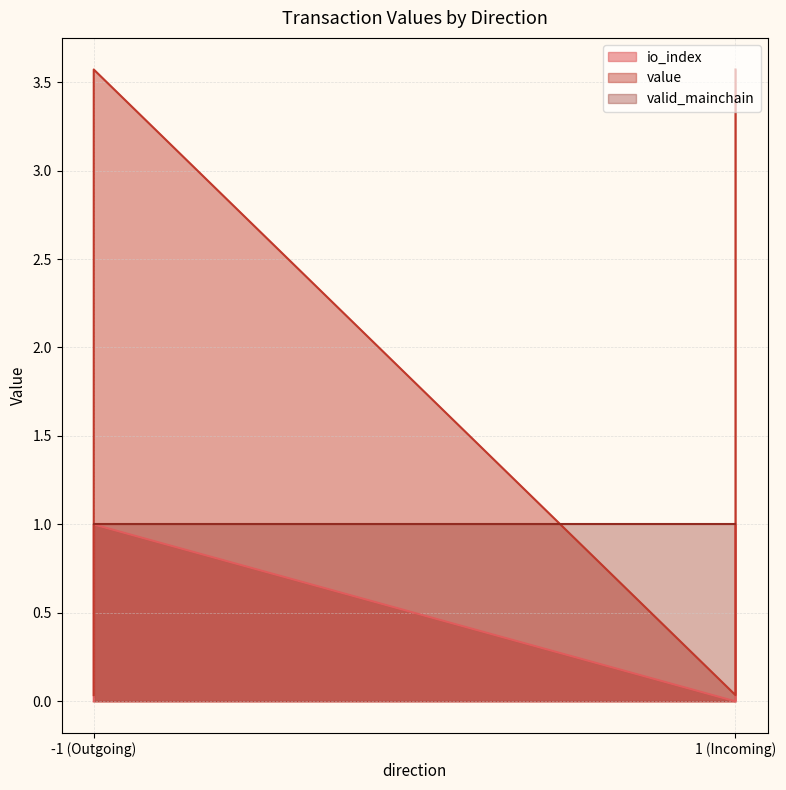

Between -1_0 and -1_1, which series saw the biggest shift?

value